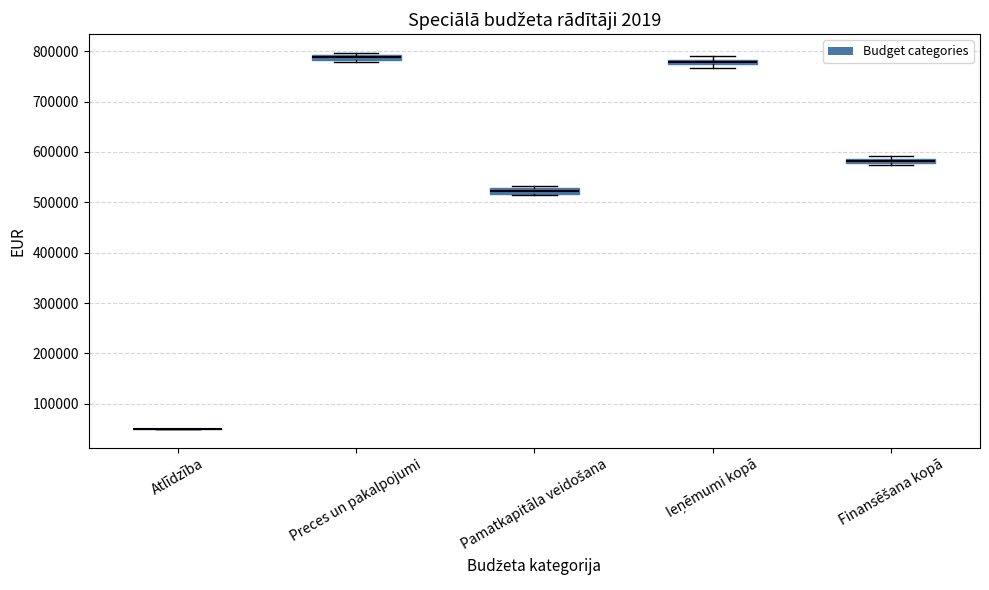

Where is the upper edge of the box for Preces un pakalpojumi on the y-axis? The values are not printed on the chart, so give them approximately, as read against the axis.

790000